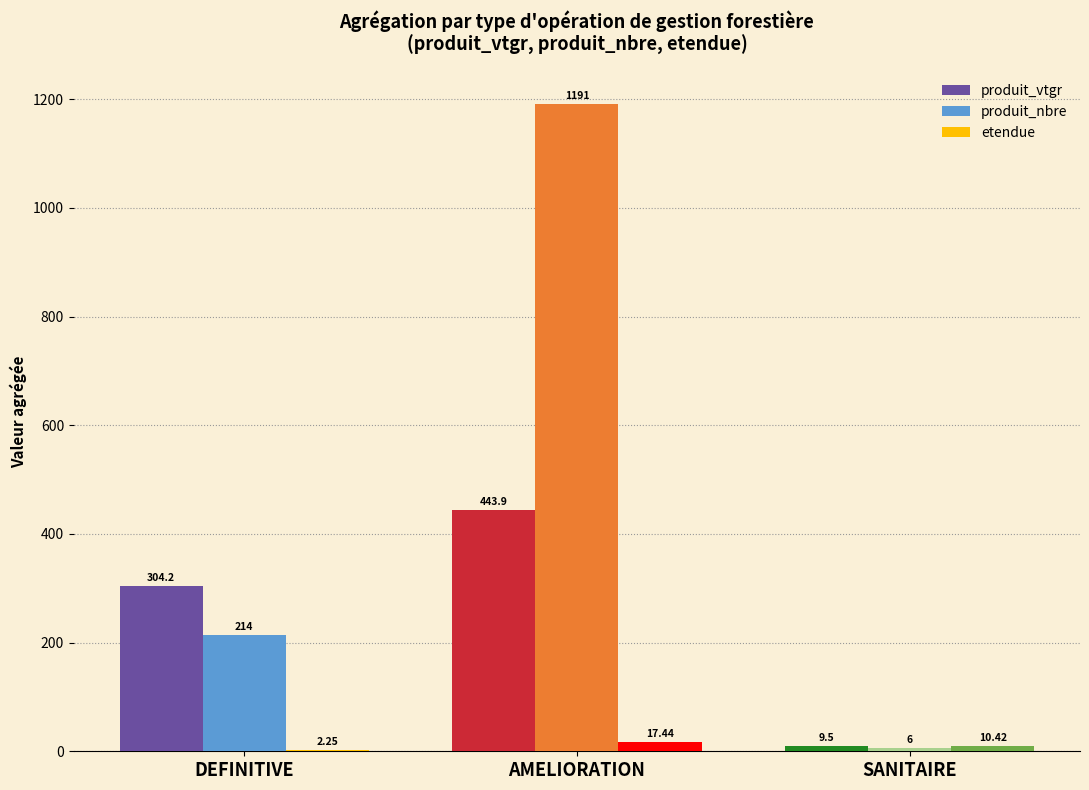

Where is produit_nbre nearest to the value 598?

DEFINITIVE